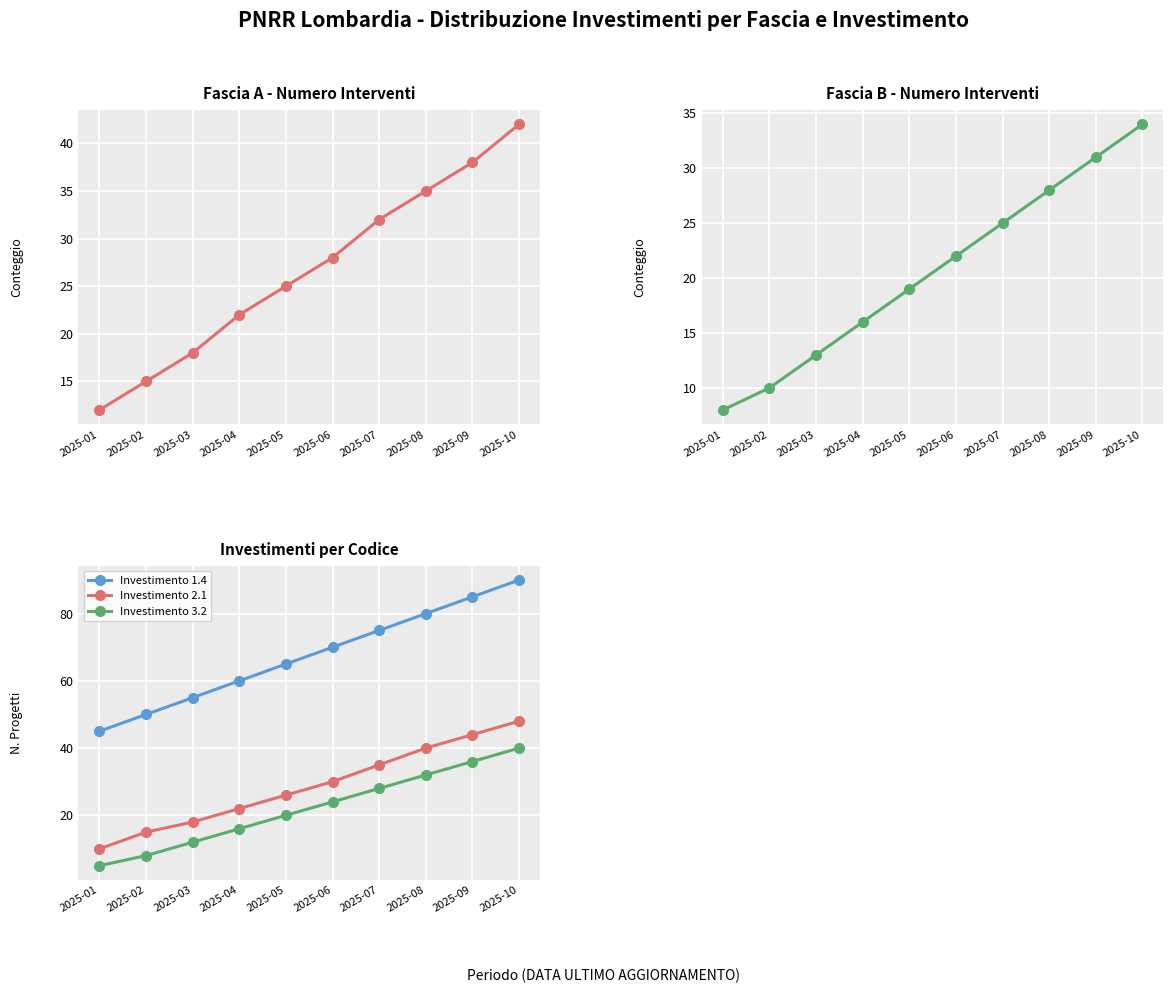

How many categories are shown in the chart?

10